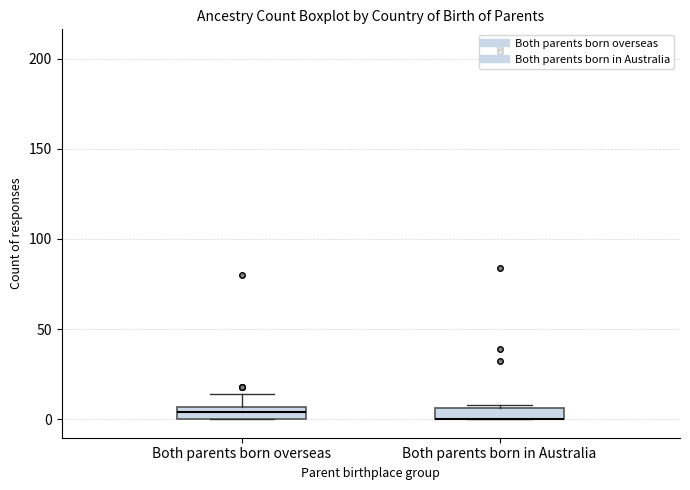

Where is the lower edge of the box for Both parents born overseas on the y-axis? The values are not printed on the chart, so give them approximately, as read against the axis.

0